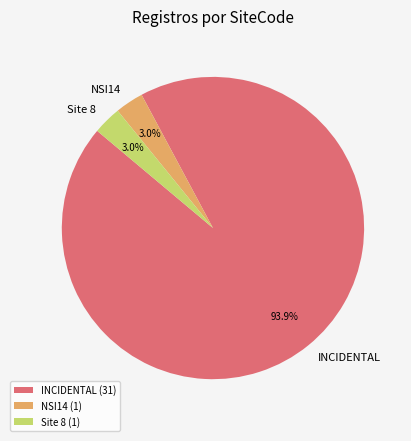

What percentage is NOT represented by NSI14?

97.0%